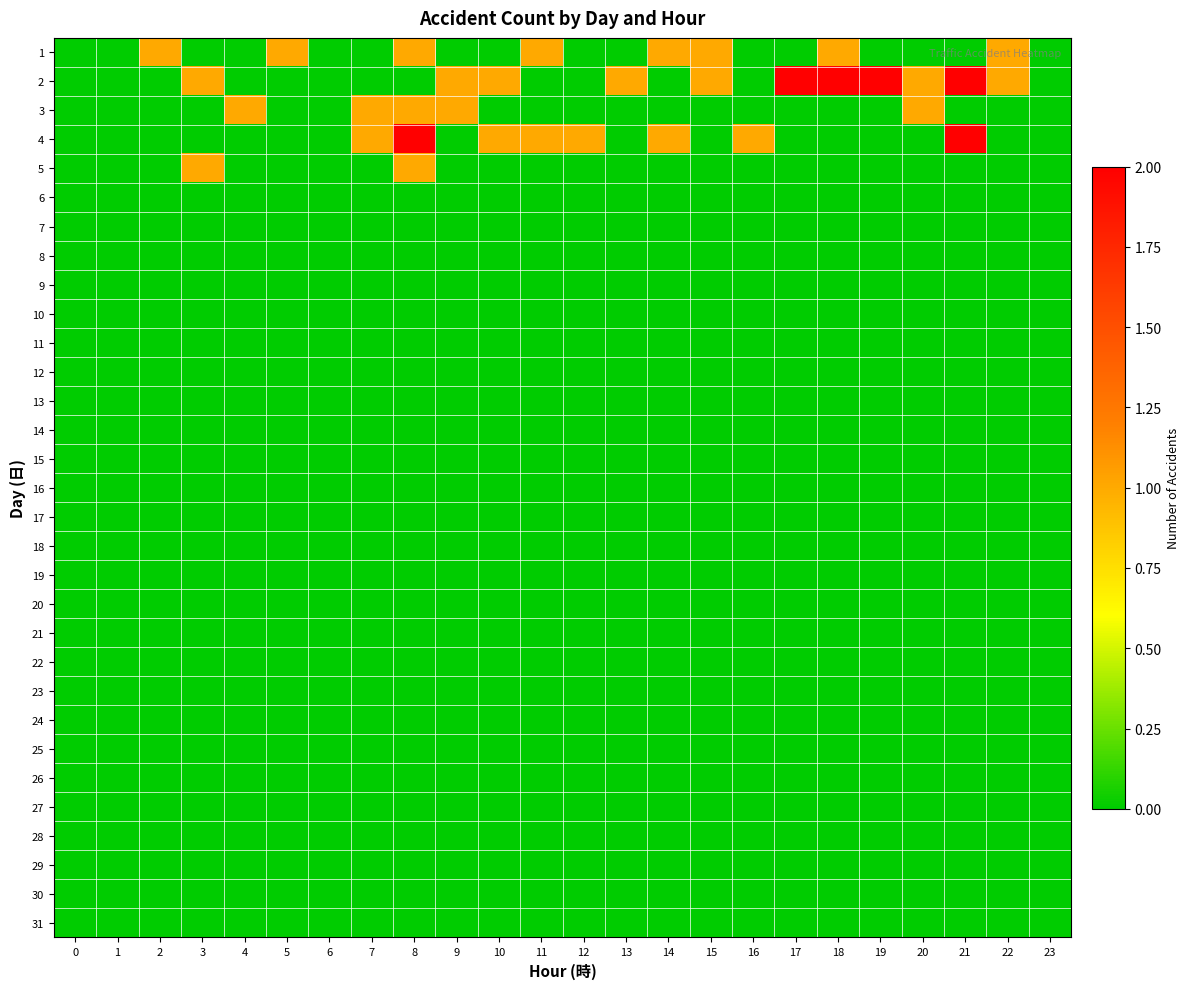

How many distinct data groups are displayed?

31